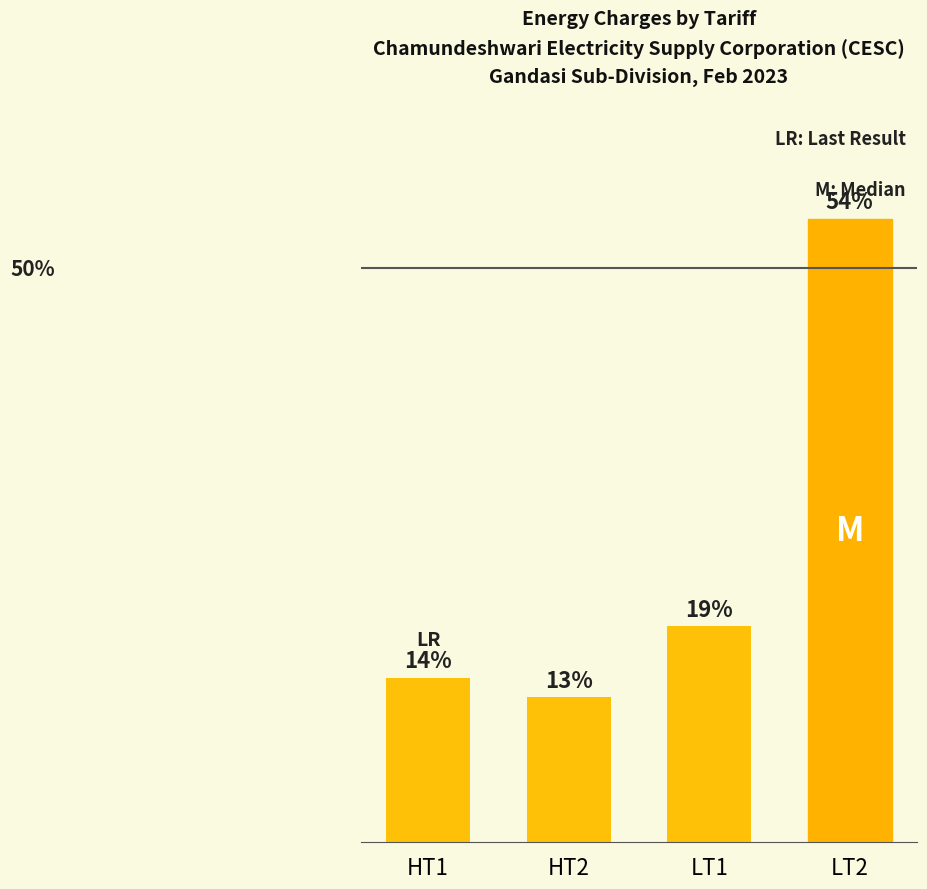

Are the bars horizontal?

No